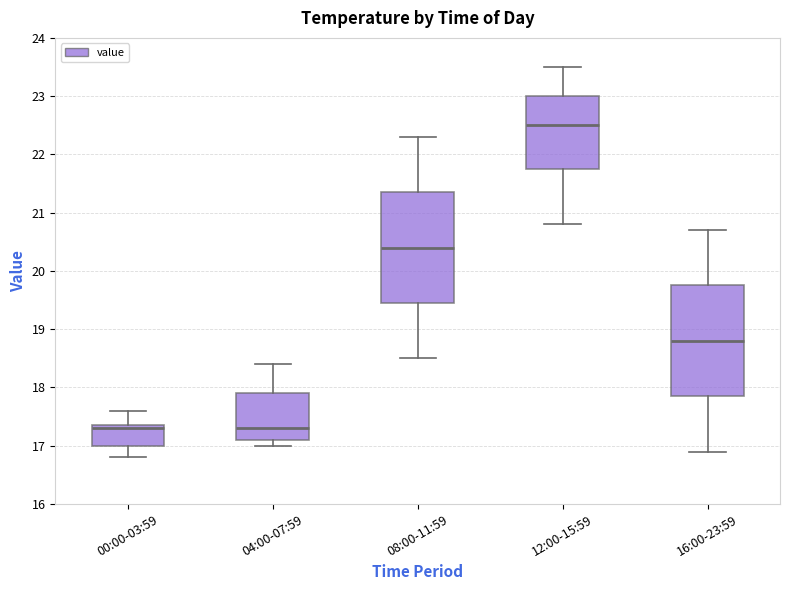

Reading left to right, transcribe this box plot: for each box, give where its median line is, the range the box spans, and where its two whiskers end, as read against the y-axis. The values are not printed on the chart, so give them approximately, as read against the axis.

00:00-03:59: median 17.3, box 17.0 to 17.4, whiskers 16.8 to 17.6
04:00-07:59: median 17.3, box 17.1 to 17.9, whiskers 17.0 to 18.4
08:00-11:59: median 20.4, box 19.5 to 21.4, whiskers 18.5 to 22.3
12:00-15:59: median 22.5, box 21.8 to 23.0, whiskers 20.8 to 23.5
16:00-23:59: median 18.8, box 17.9 to 19.8, whiskers 16.9 to 20.7